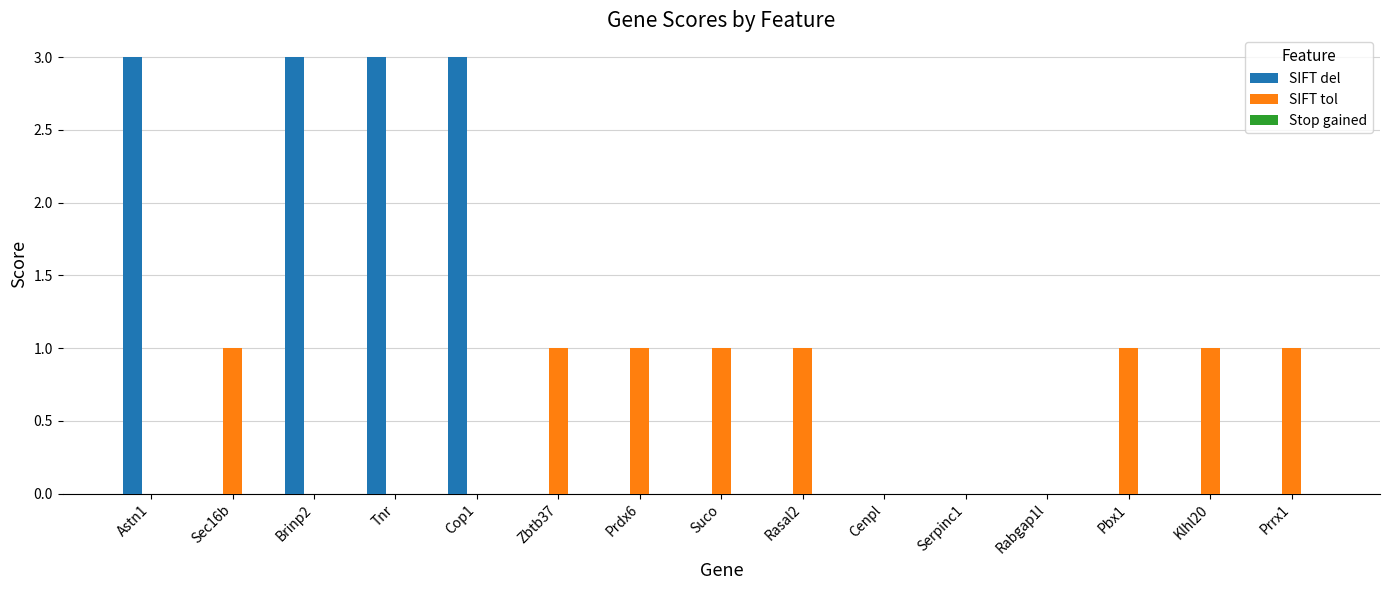

What is the greatest value displayed?

3